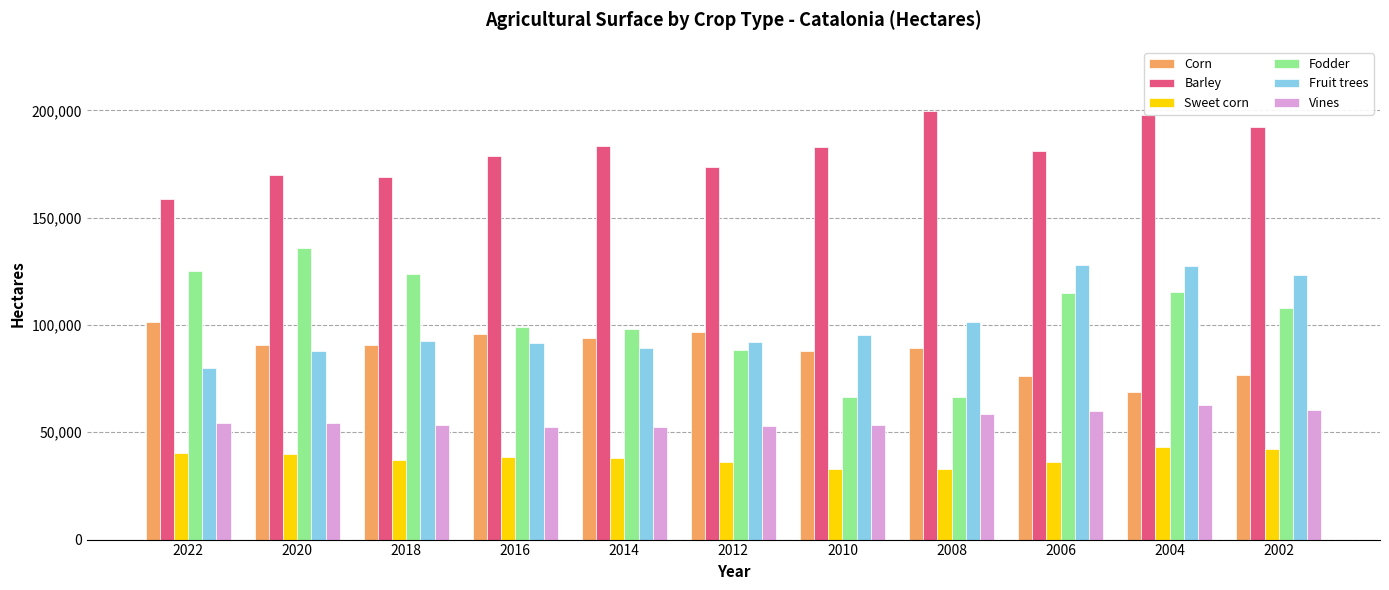

What are all the series names shown in the legend?

Corn, Barley, Sweet corn, Fodder, Fruit trees, Vines